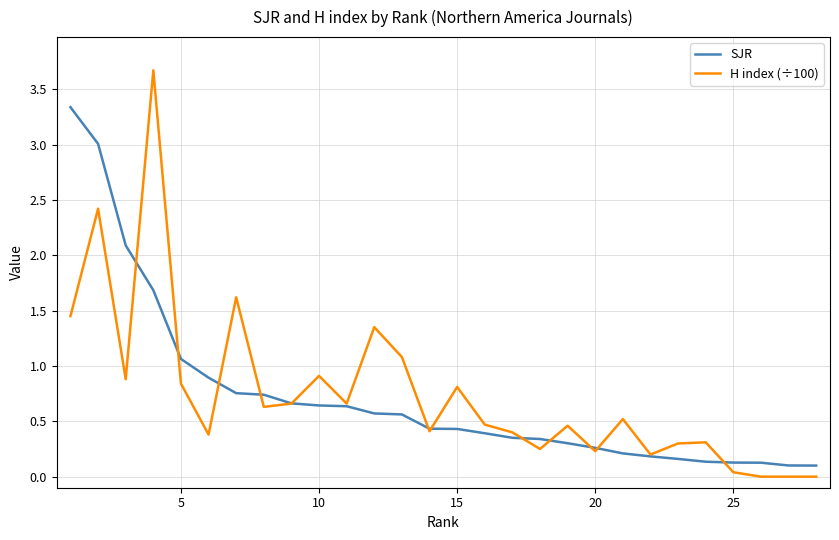

What is the highest value of the H index (÷100) series?

3.7